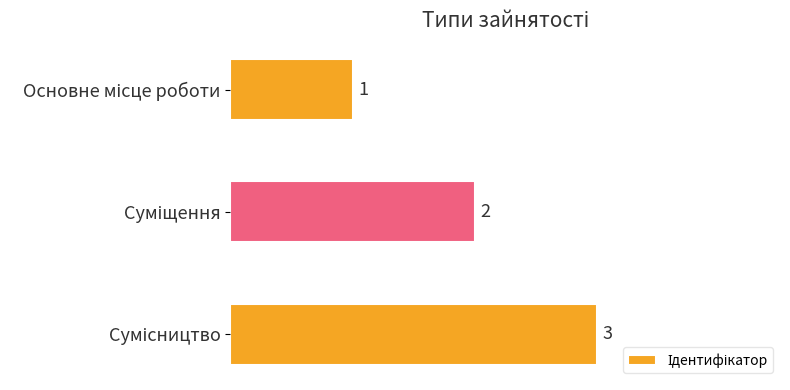

What is the sum of all values?

6